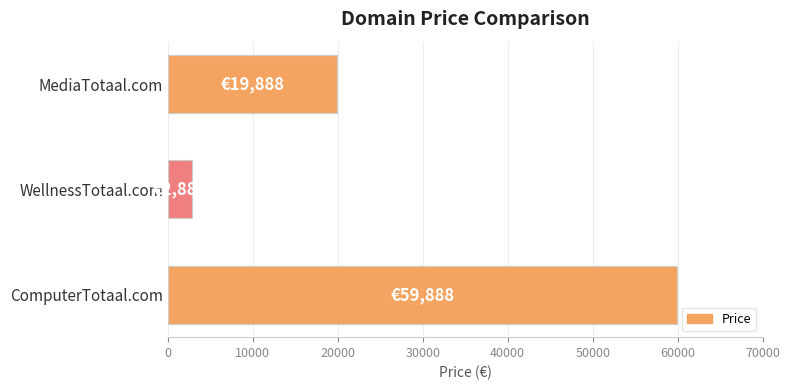

How many series are shown in this chart?

1